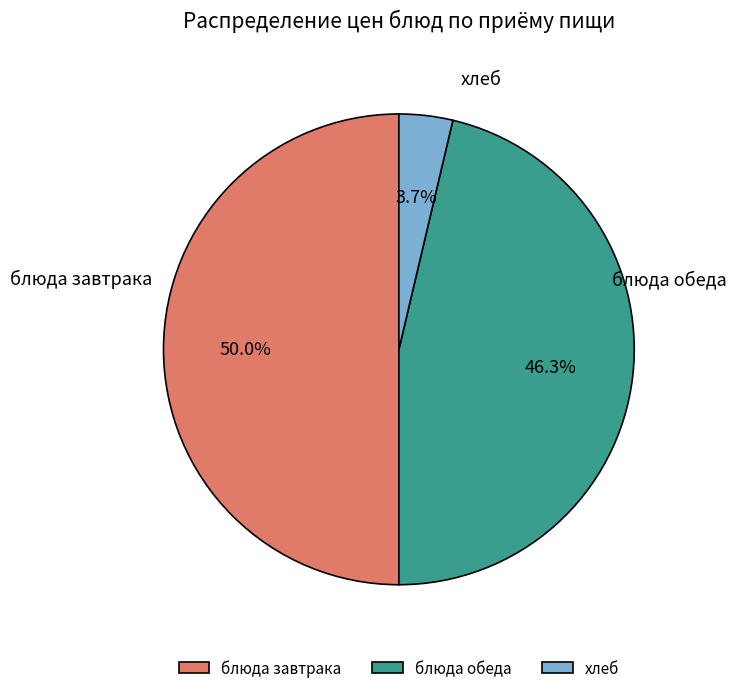

Does блюда обеда represent more than half of the total?

No